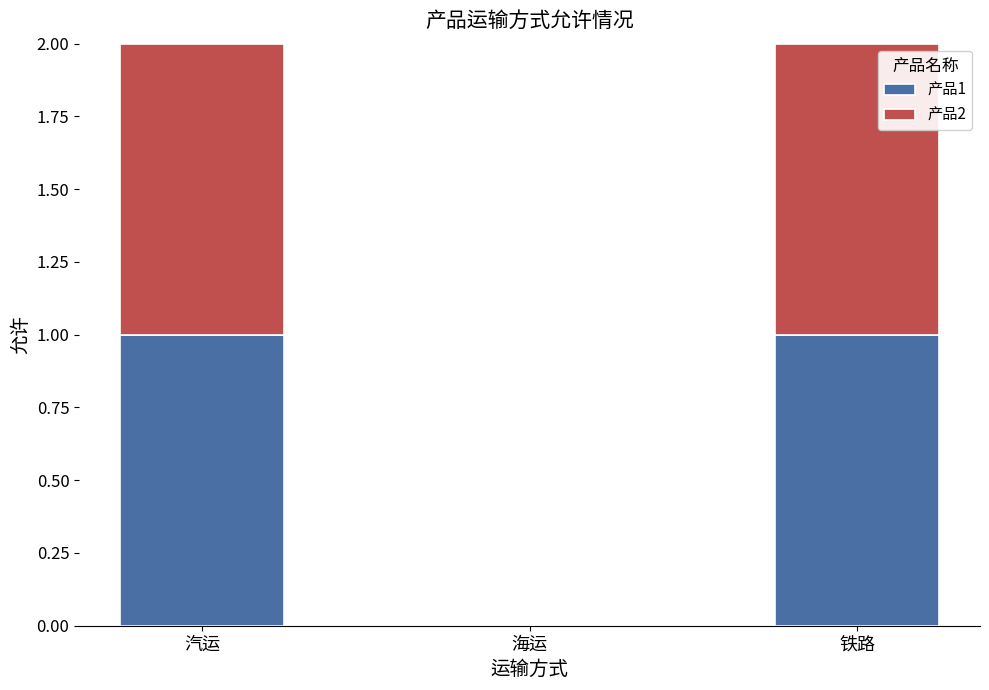

Are the bars grouped side by side (vs. stacked)?

No